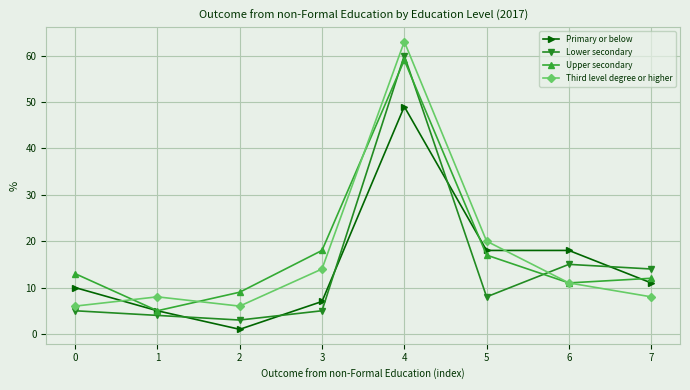

What value does the Upper secondary series have at 1?

5